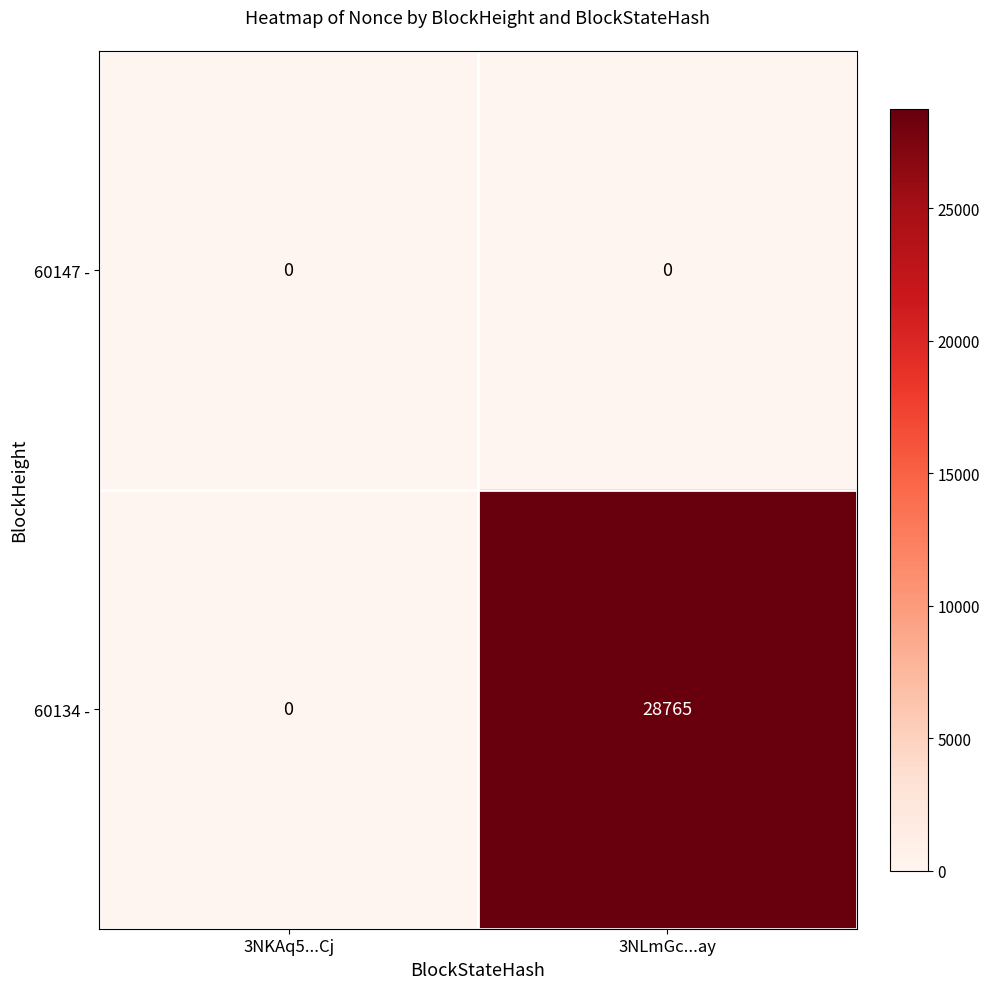

Count the number of data series in this chart.

2